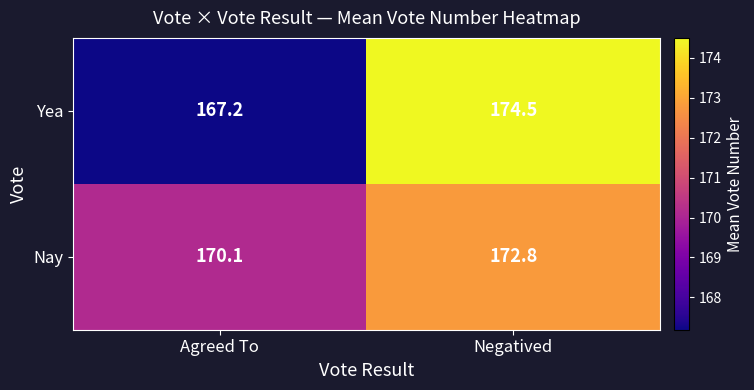

Reading left to right, extract all data points from this chart.

Yea: Agreed To=167.2	Negatived=174.5
Nay: Agreed To=170.1	Negatived=172.8